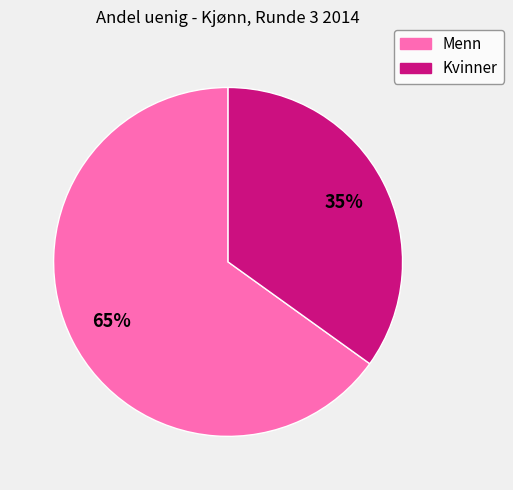

What percentage is the Menn slice, to the nearest percent?

65%